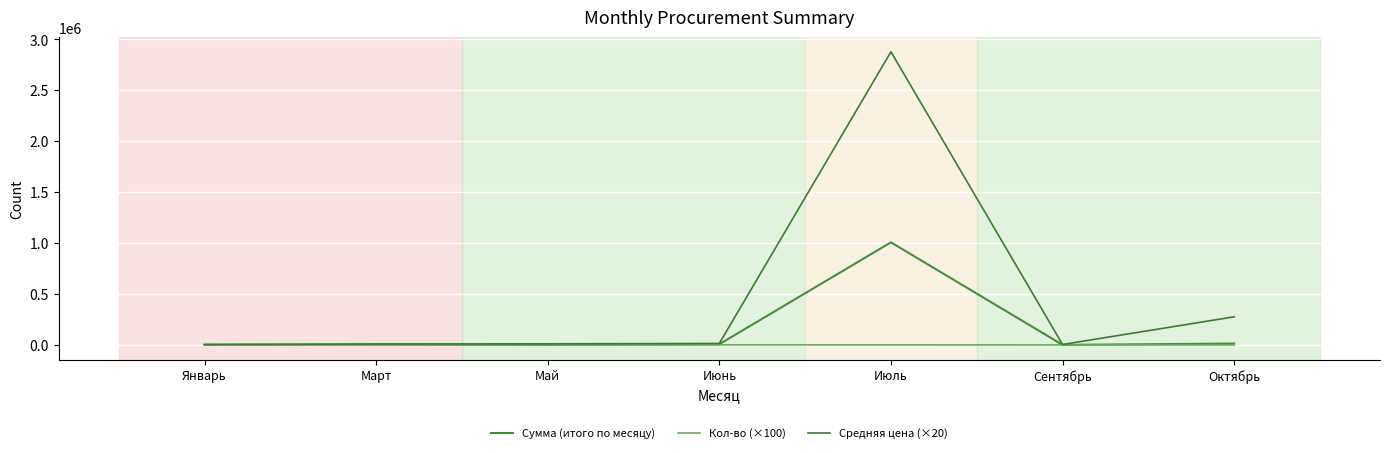

How many series are shown in this chart?

3